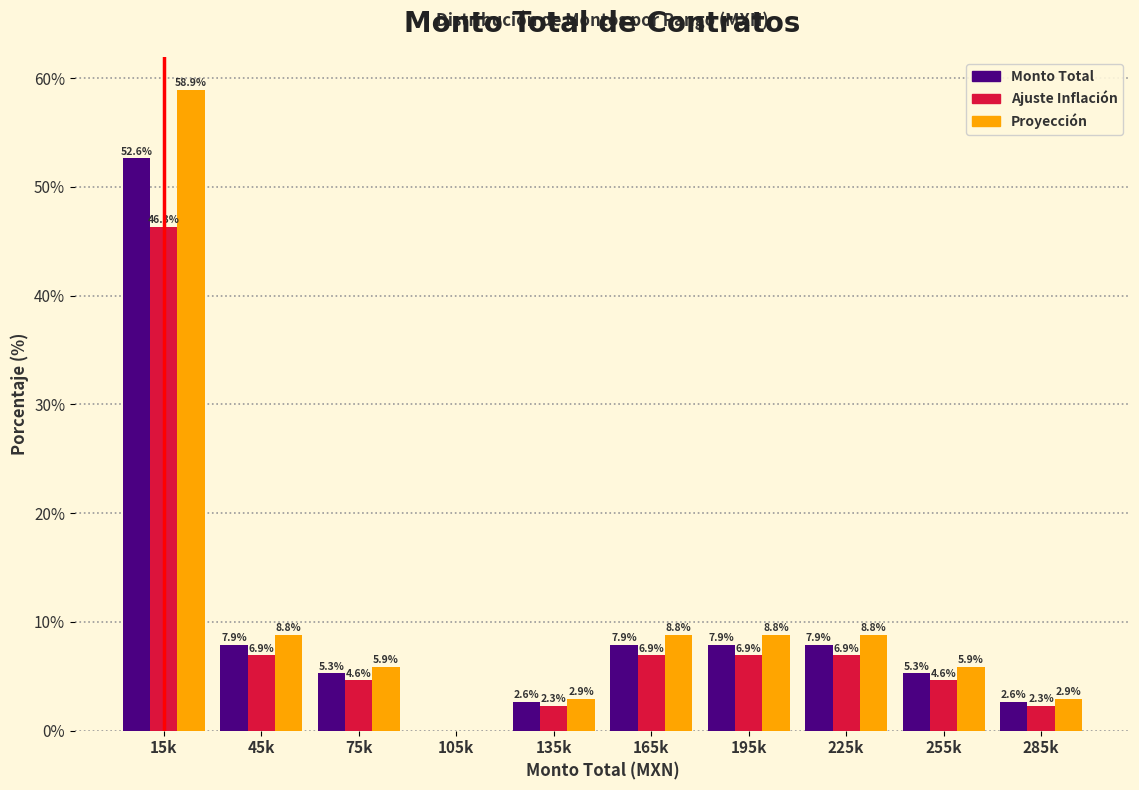

Reading left to right, transcribe all the data shown in this chart.

Monto Total: 15k=52.6	45k=7.9	75k=5.3	105k=0.0	135k=2.6	165k=7.9	195k=7.9	225k=7.9	255k=5.3	285k=2.6
Ajuste Inflación: 15k=46.3	45k=6.9	75k=4.6	105k=0.0	135k=2.3	165k=6.9	195k=6.9	225k=6.9	255k=4.6	285k=2.3
Proyección: 15k=58.9	45k=8.8	75k=5.9	105k=0.0	135k=2.9	165k=8.8	195k=8.8	225k=8.8	255k=5.9	285k=2.9